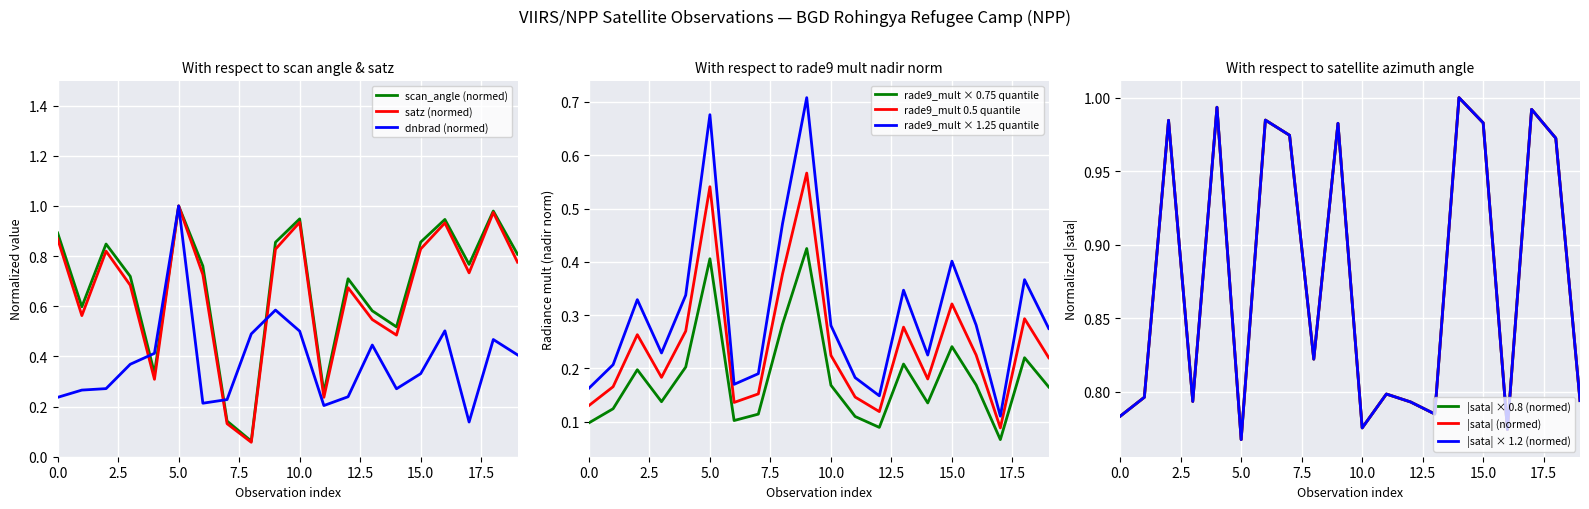

The rade9_mult × 0.75 quantile series shows 0.2 at 5.0. True or false?

False